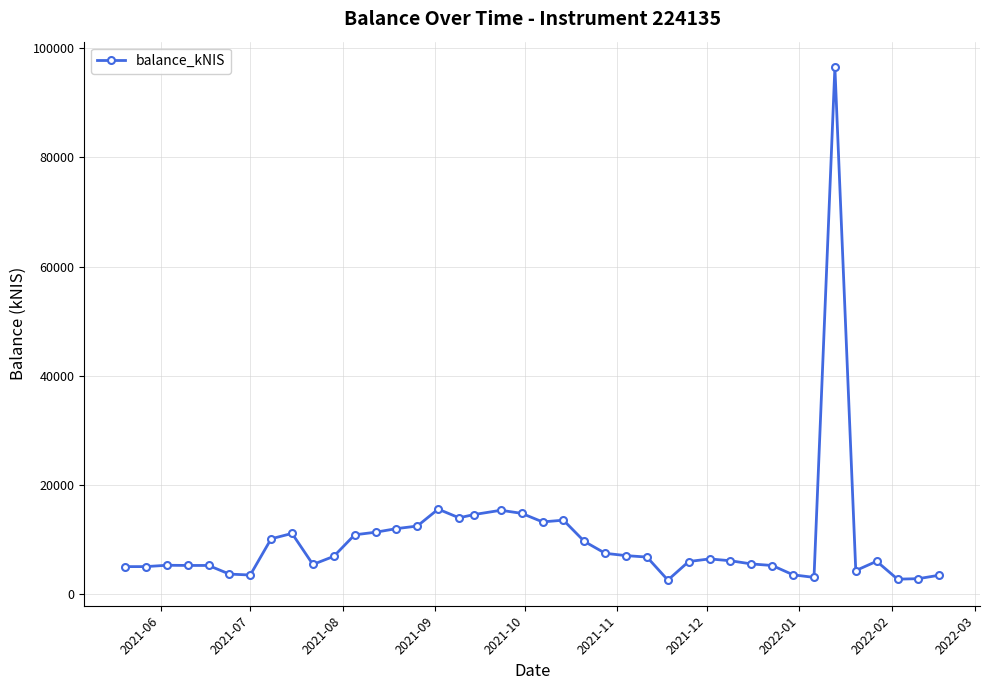

What is the value of the 14th point from the left?

12032.8